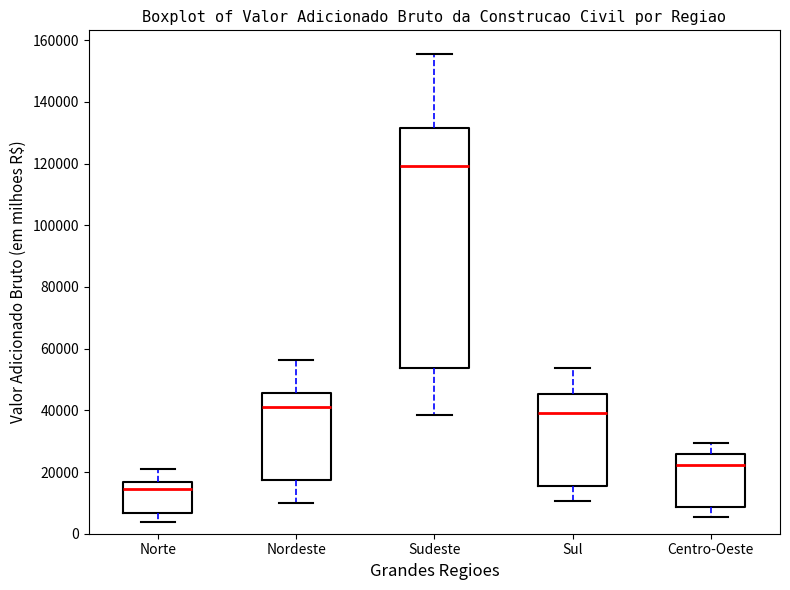

Which box is the tallest, from its lower edge to its upper edge?

Sudeste